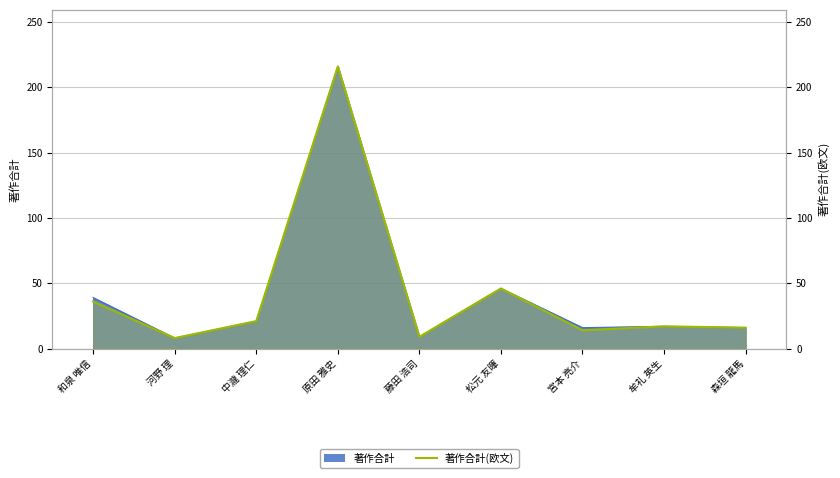

The value at 藤田 浩司 is 15. True or false?

False